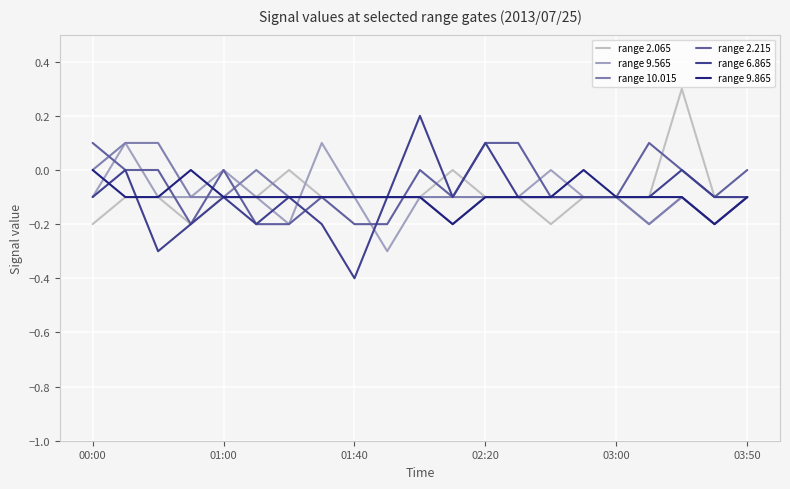

Which series has the widest spread of values?

range 6.865